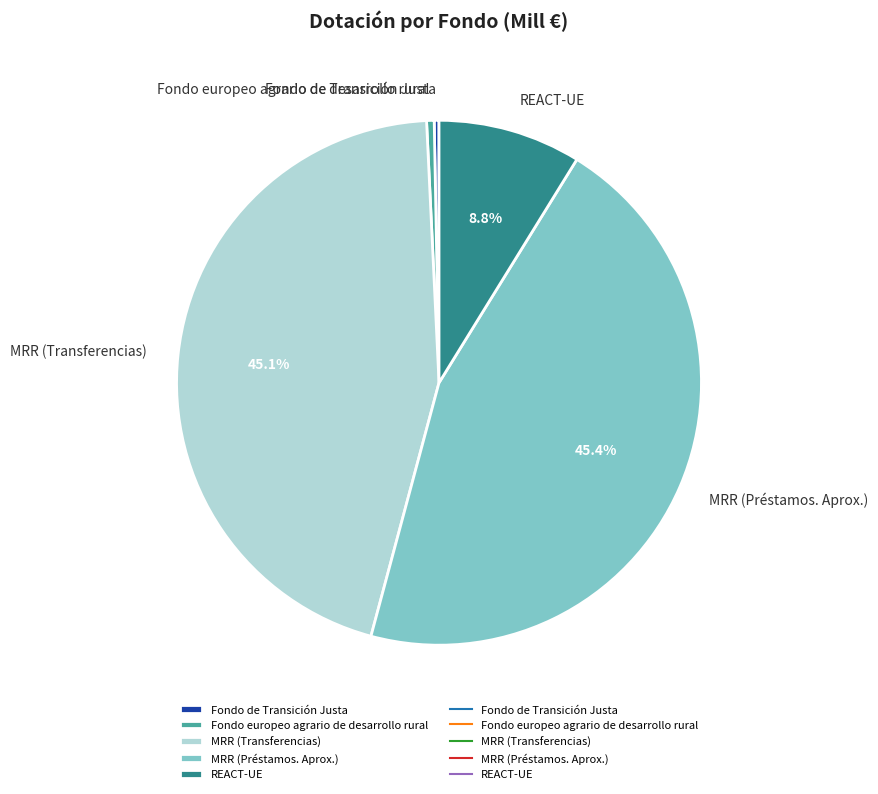

Count the number of slices in the pie.

5